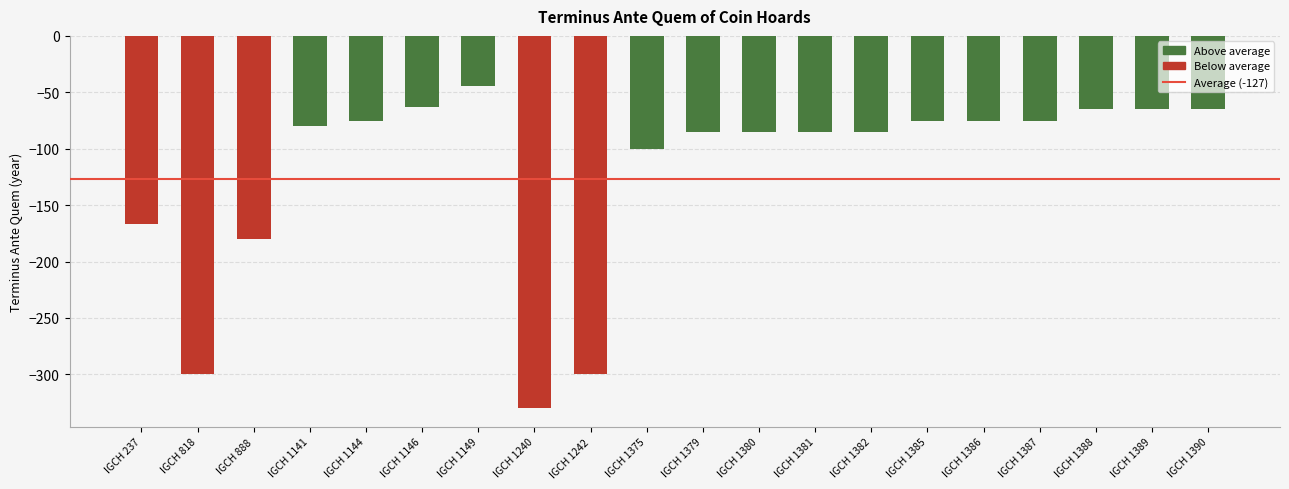

Read the value at IGCH 1144.

-75